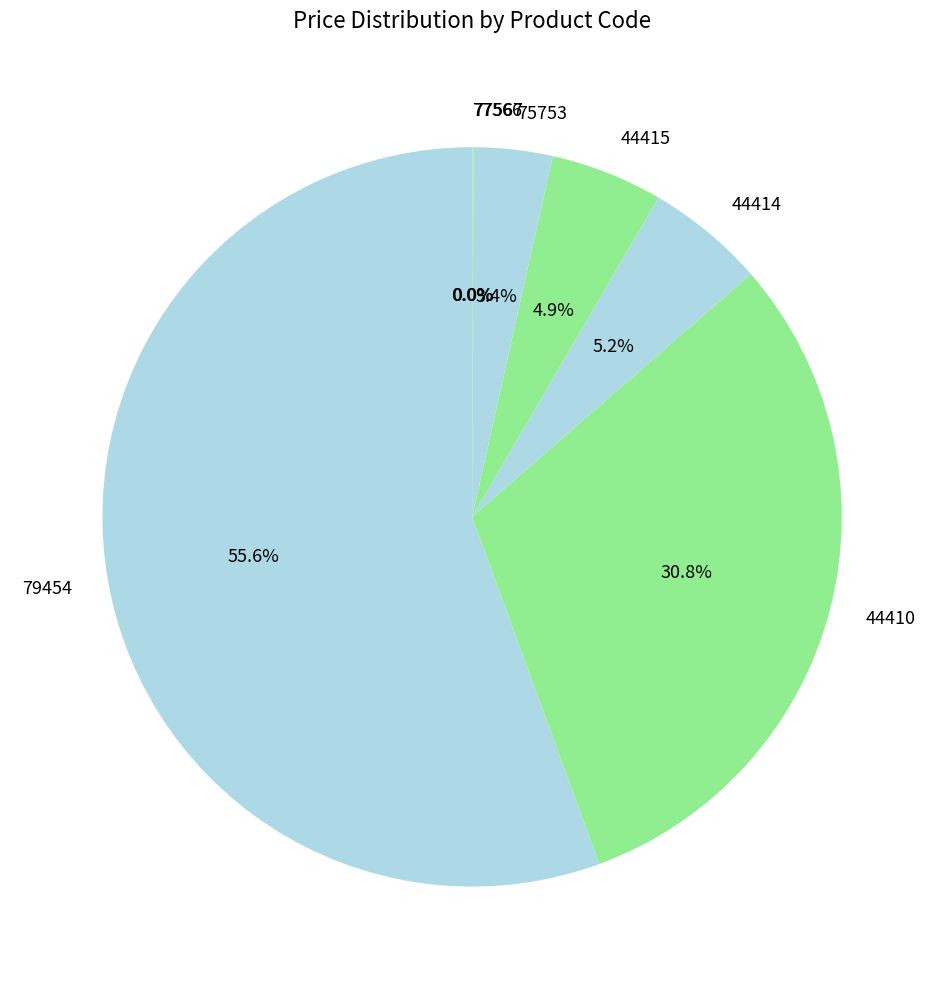

To the nearest percent, what is the difference between the 79454 and 44415 slice percentages?

51%